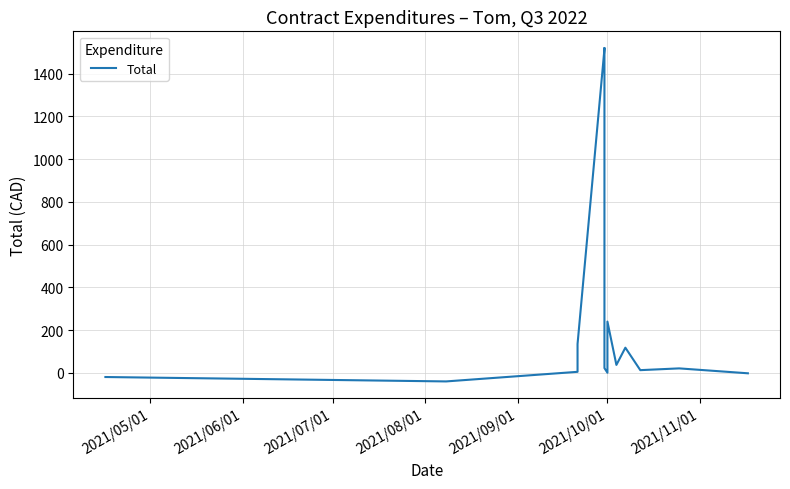

The value at 2021/08/01 is 191.7. True or false?

False